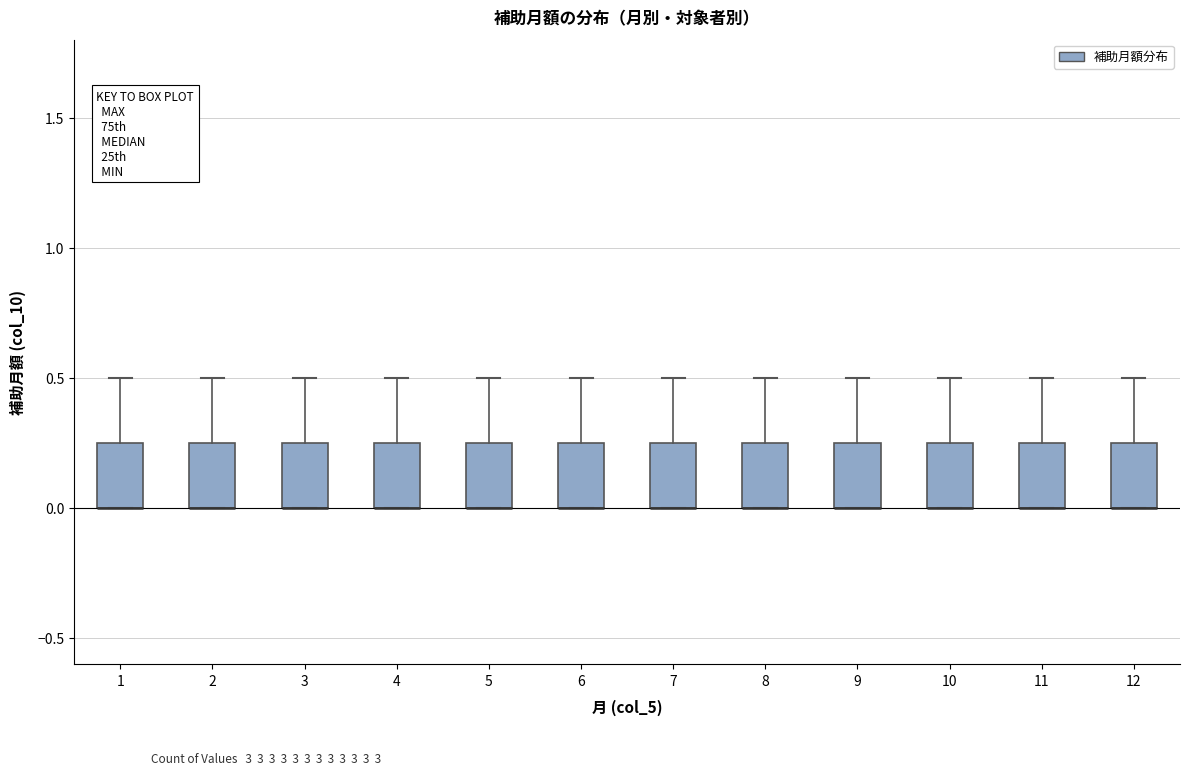

Reading left to right, read every box against the y-axis: the position of its median line, the range the box covers, and the ends of its whiskers. The values are not printed on the chart, so give them approximately, as read against the axis.

1: median 0.00 (drawn on the box's lower edge), box 0.00 to 0.25, whiskers 0.00 to 0.50
2: median 0.00 (drawn on the box's lower edge), box 0.00 to 0.25, whiskers 0.00 to 0.50
3: median 0.00 (drawn on the box's lower edge), box 0.00 to 0.25, whiskers 0.00 to 0.50
4: median 0.00 (drawn on the box's lower edge), box 0.00 to 0.25, whiskers 0.00 to 0.50
5: median 0.00 (drawn on the box's lower edge), box 0.00 to 0.25, whiskers 0.00 to 0.50
6: median 0.00 (drawn on the box's lower edge), box 0.00 to 0.25, whiskers 0.00 to 0.50
7: median 0.00 (drawn on the box's lower edge), box 0.00 to 0.25, whiskers 0.00 to 0.50
8: median 0.00 (drawn on the box's lower edge), box 0.00 to 0.25, whiskers 0.00 to 0.50
9: median 0.00 (drawn on the box's lower edge), box 0.00 to 0.25, whiskers 0.00 to 0.50
10: median 0.00 (drawn on the box's lower edge), box 0.00 to 0.25, whiskers 0.00 to 0.50
11: median 0.00 (drawn on the box's lower edge), box 0.00 to 0.25, whiskers 0.00 to 0.50
12: median 0.00 (drawn on the box's lower edge), box 0.00 to 0.25, whiskers 0.00 to 0.50